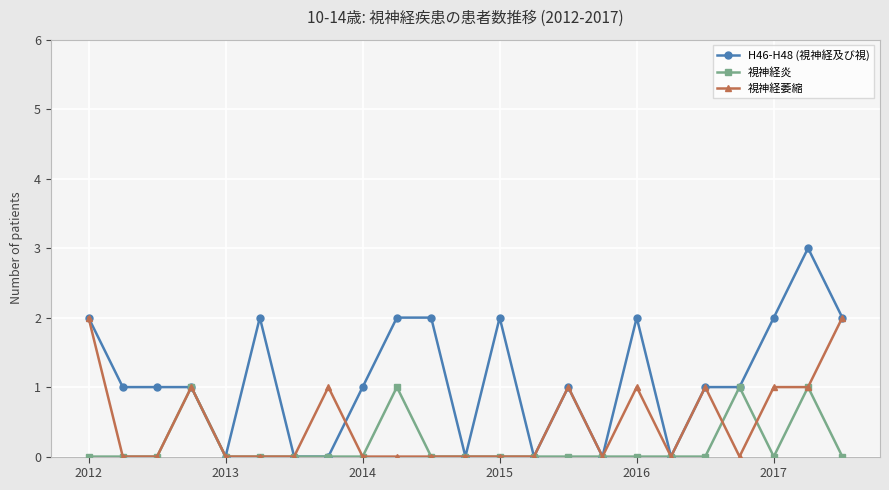

Which series has the largest range (max minus min)?

H46-H48 (視神経及び視)